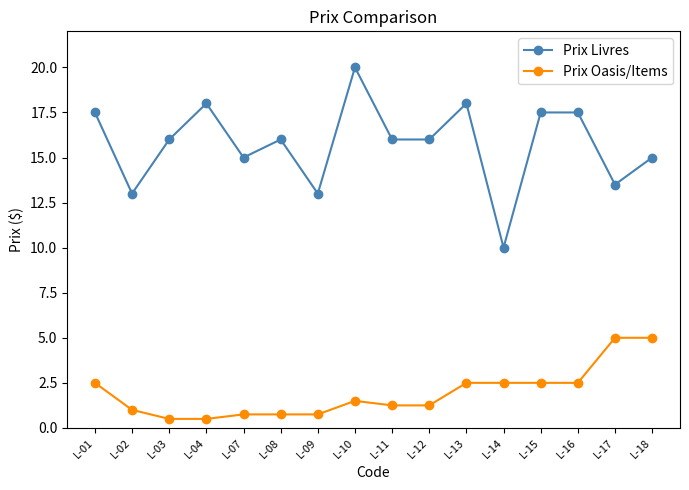

What is the highest value of the Prix Oasis/Items series?

5.0